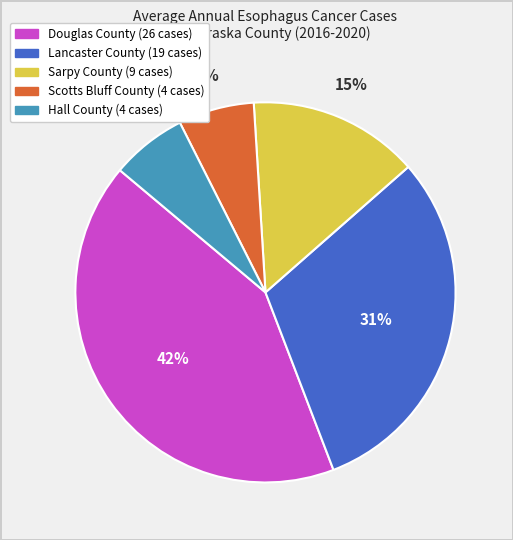

What percentage is the Douglas County slice, to the nearest percent?

42%